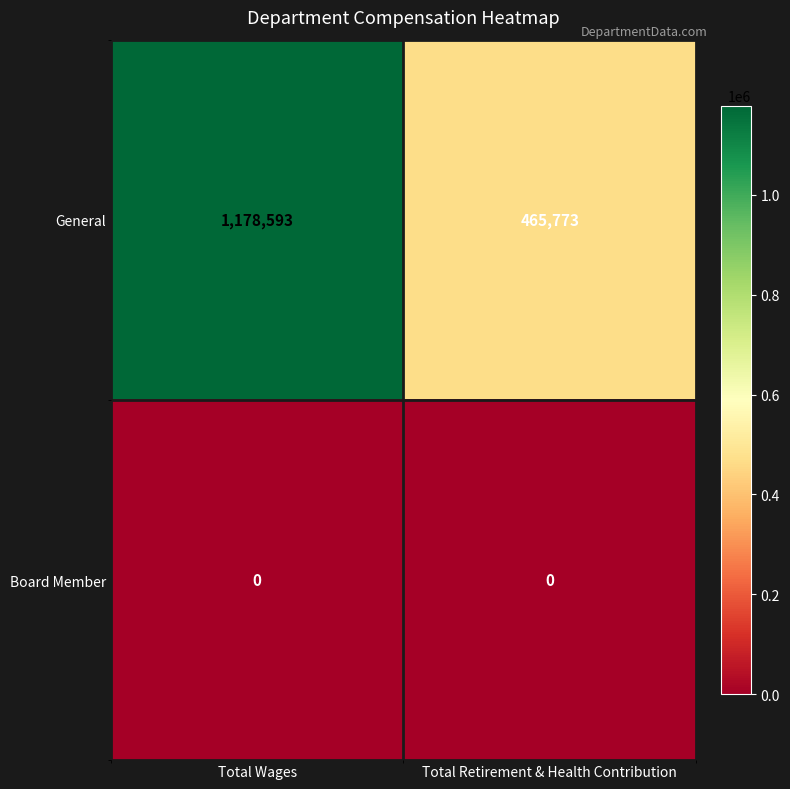

What is the average value of the General series?

822183